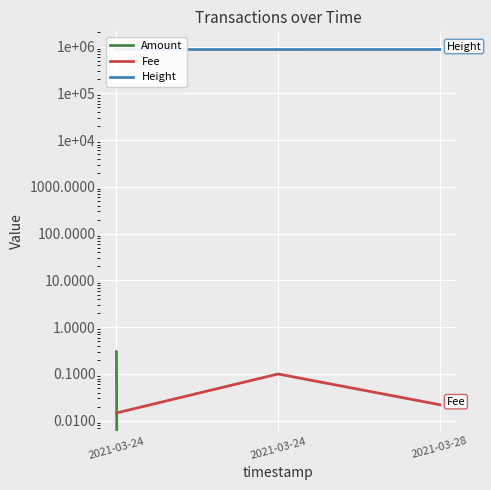

What are all the series names shown in the legend?

Amount, Fee, Height